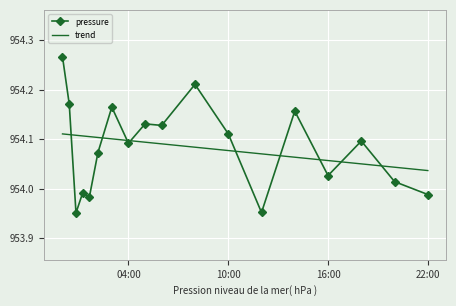

Is it true that pressure equals 1367.2 at 04:00?

False